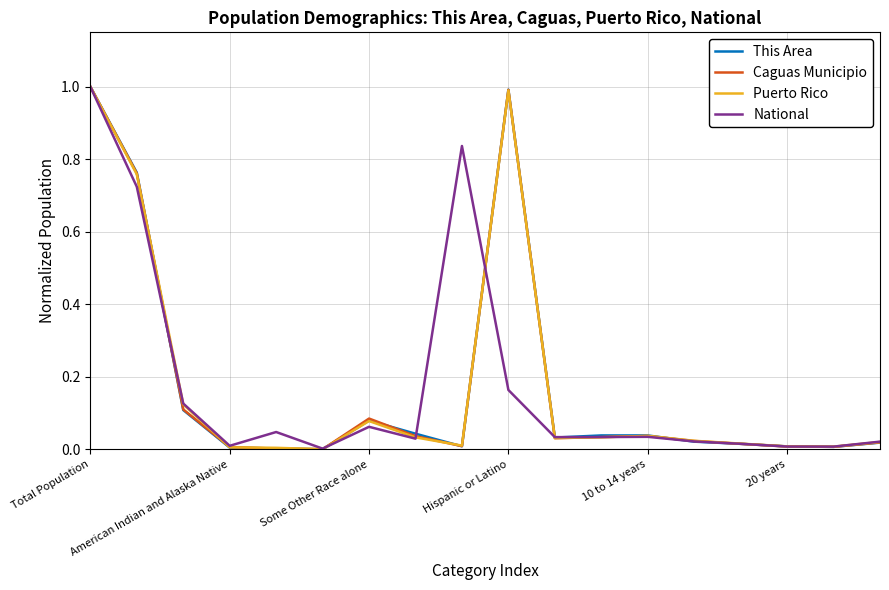

What is the highest value of the This Area series?

1.0